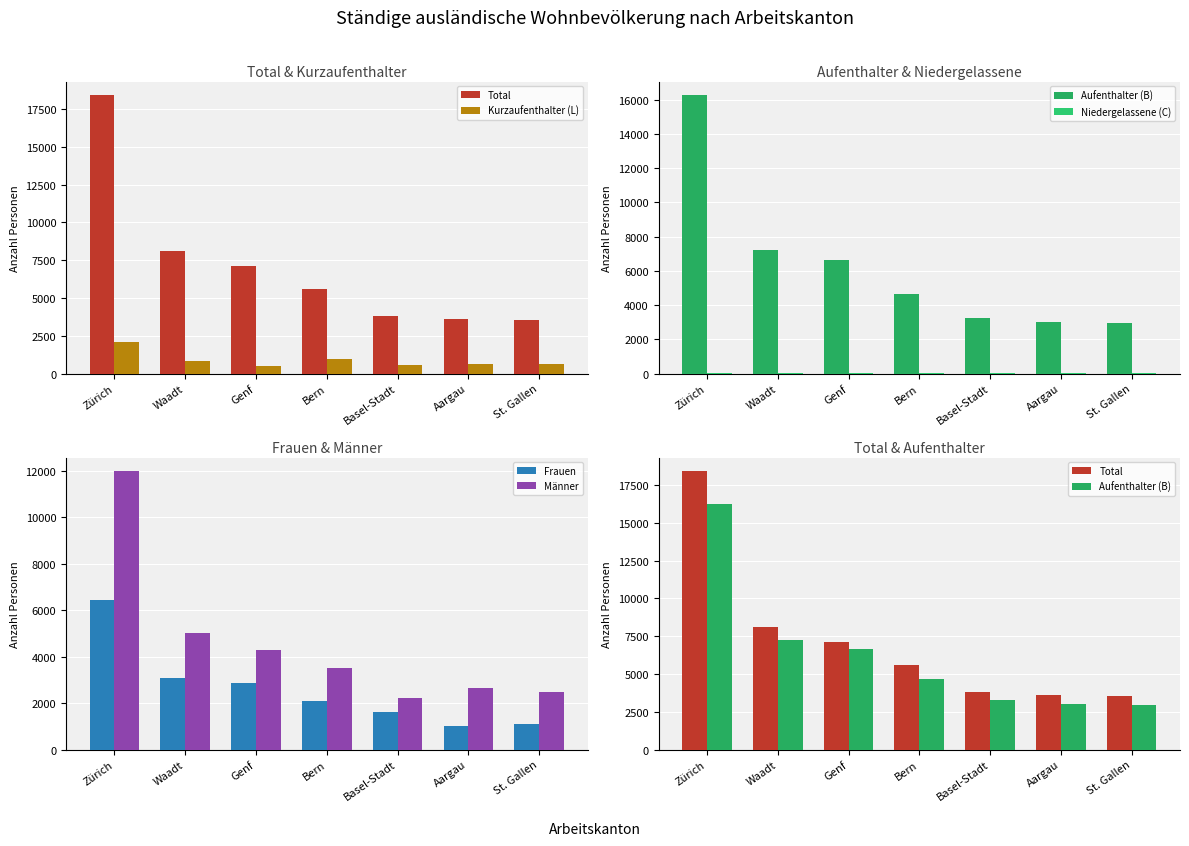

What position from the left is Zürich?

1